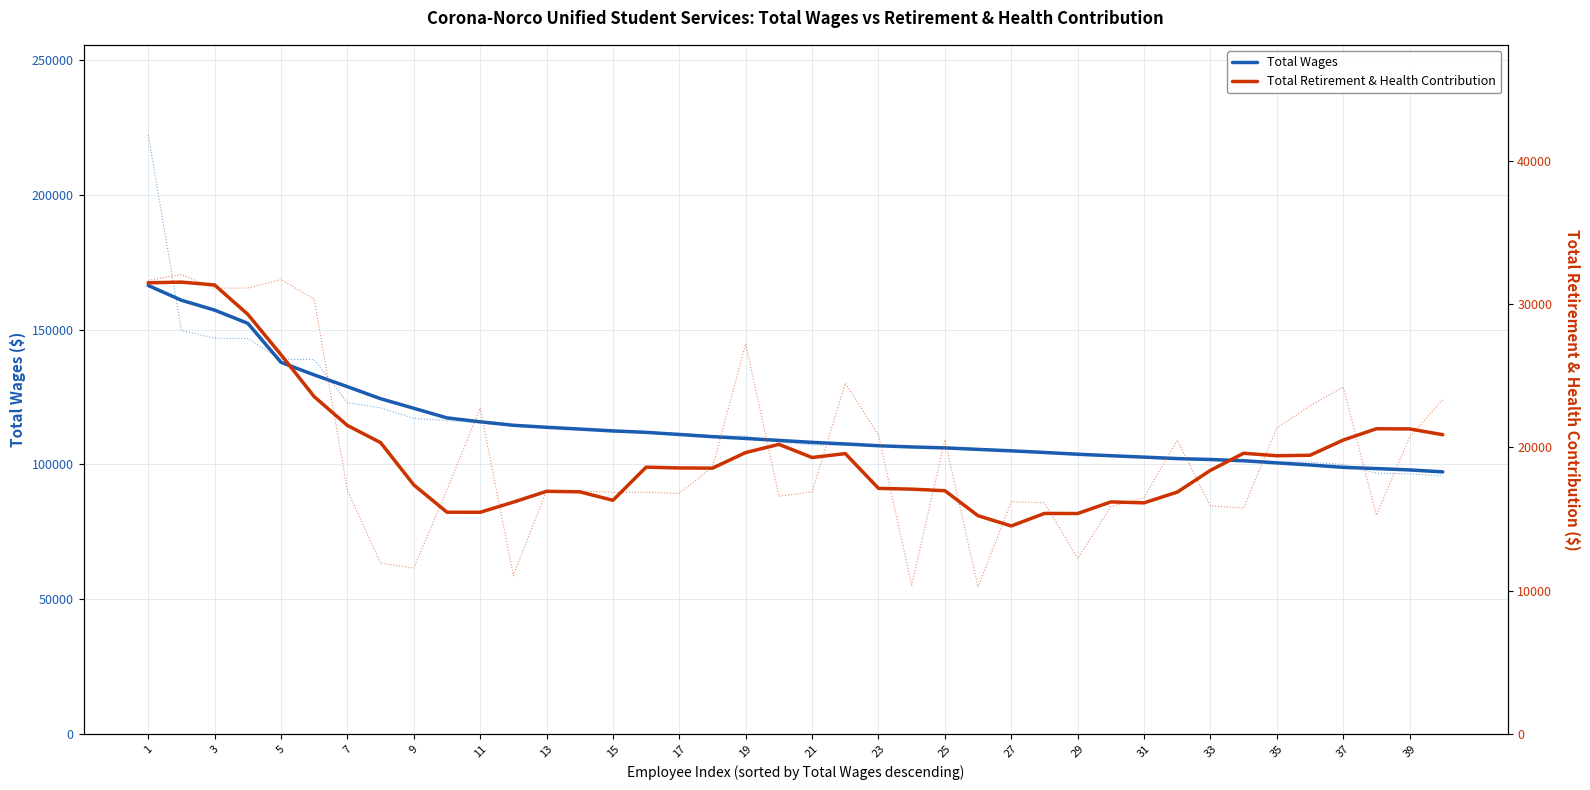

True or false: Total Wages has more than 2 interior local peaks.

False